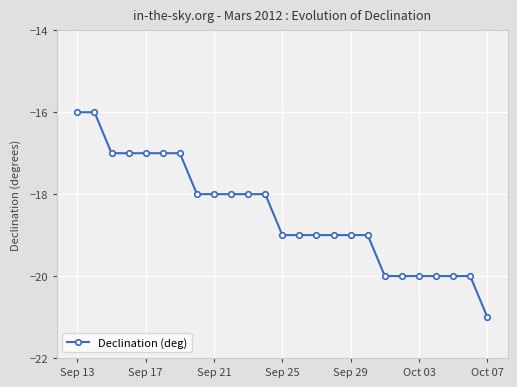

What is the greatest value displayed?

-16